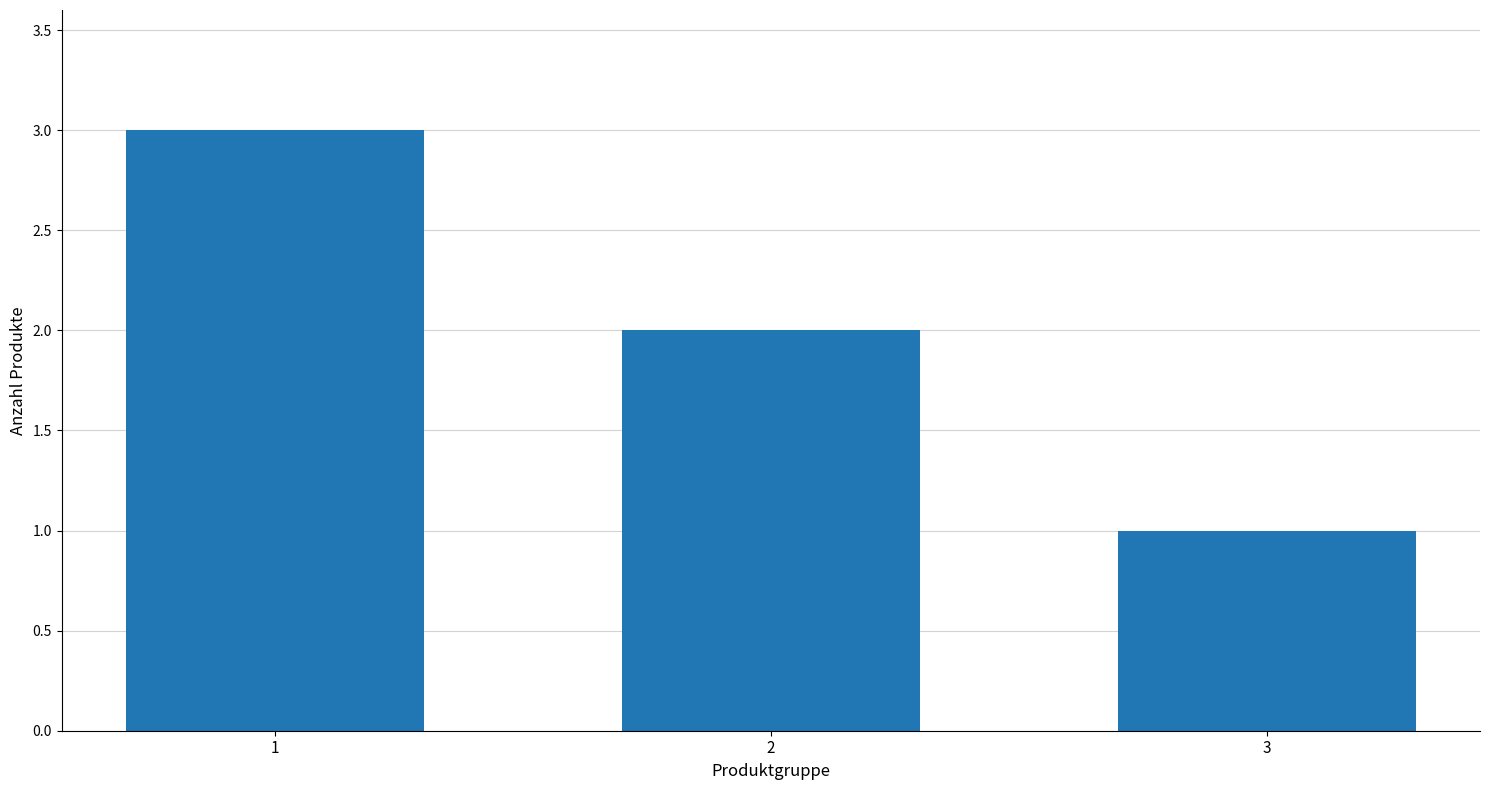

Where is the data nearest to the value 2?

2